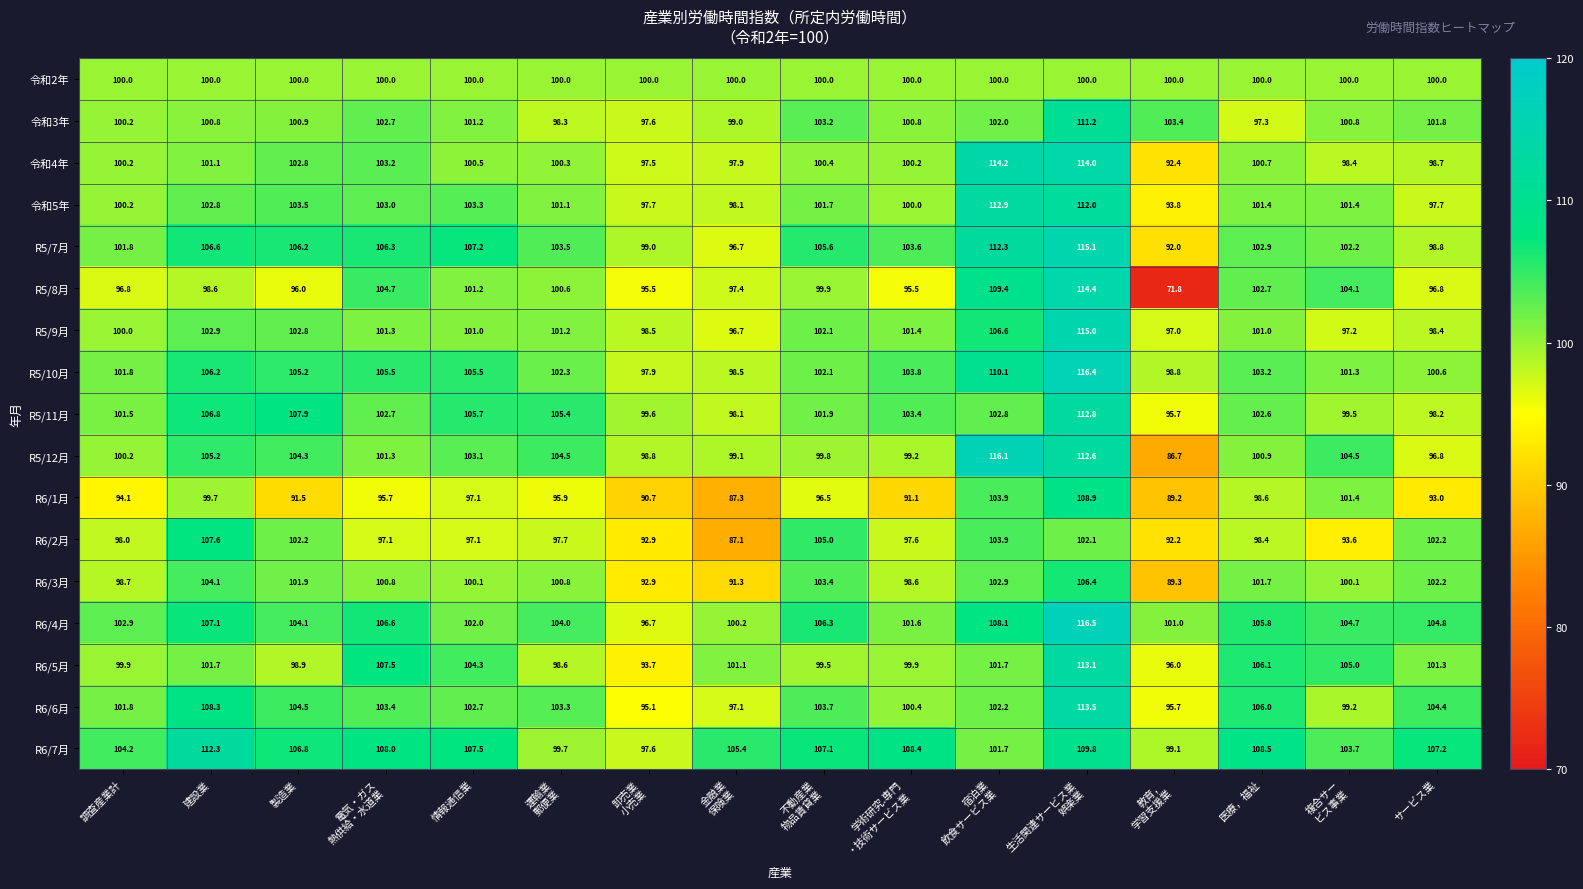

What is the spread (max minus min) of values at 複合サー
ビス事業?

11.4